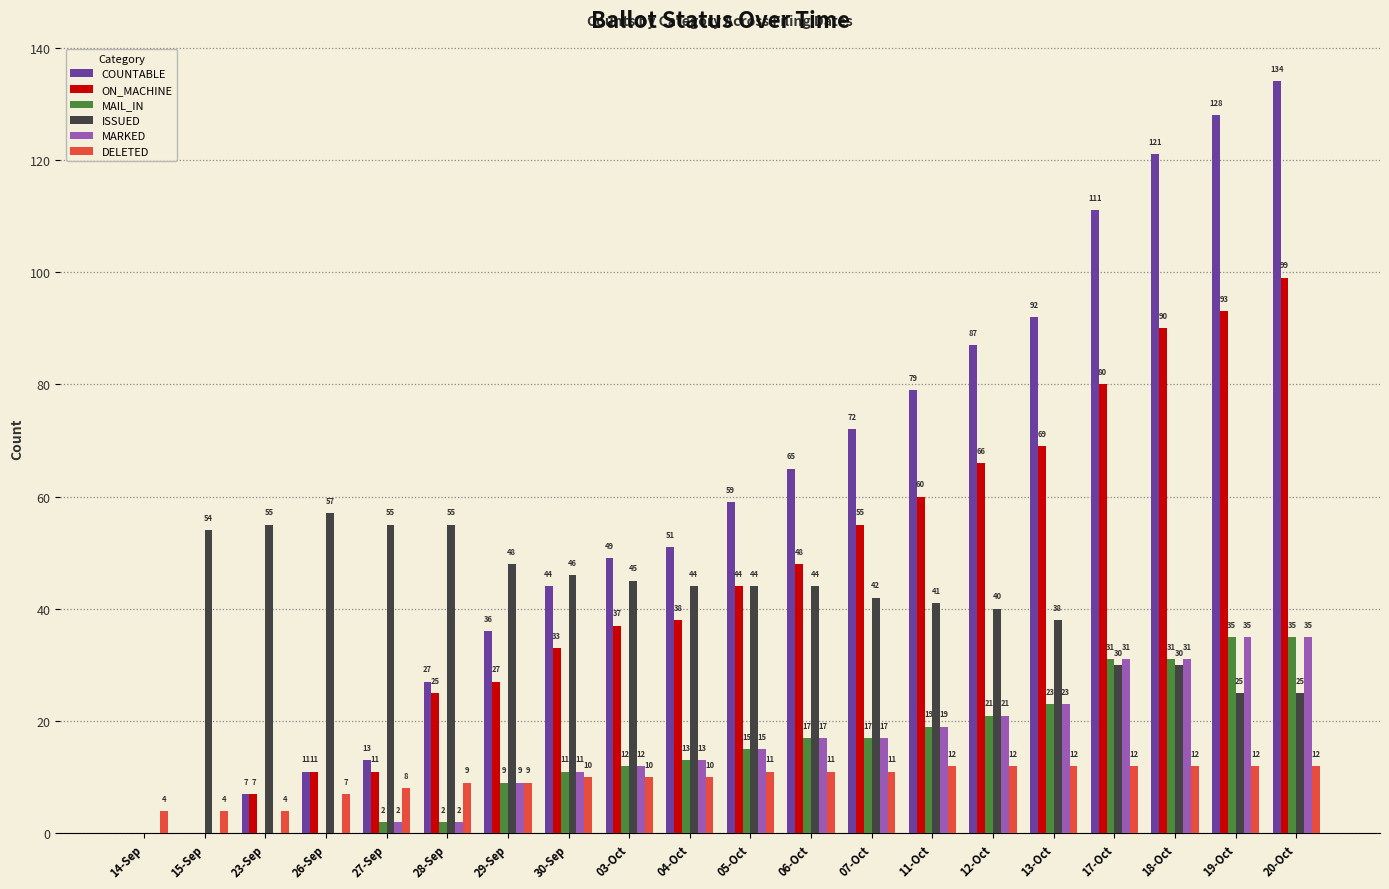

What is the maximum value shown in the chart?

134